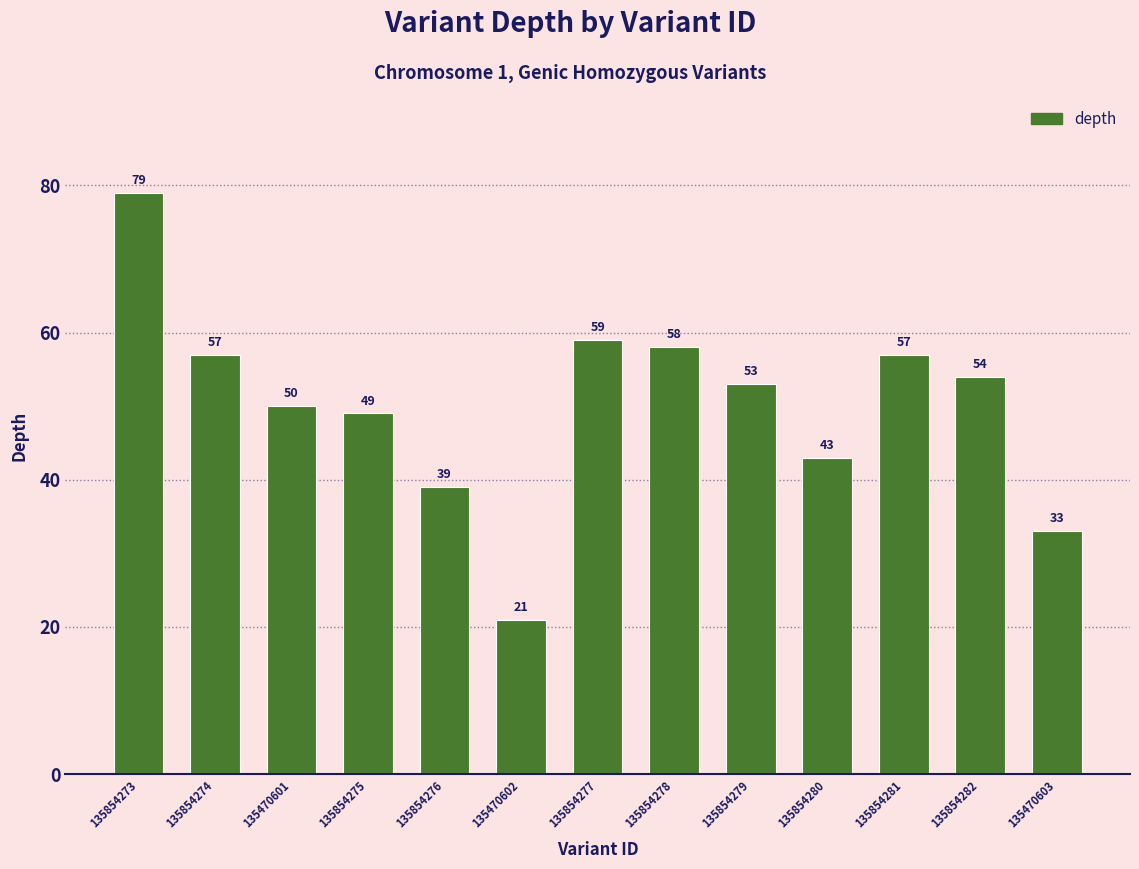

How many categories are shown in the chart?

13